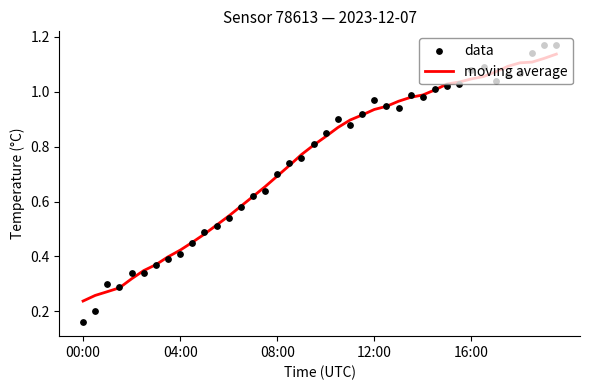

What are all the series names shown in the legend?

moving average, data